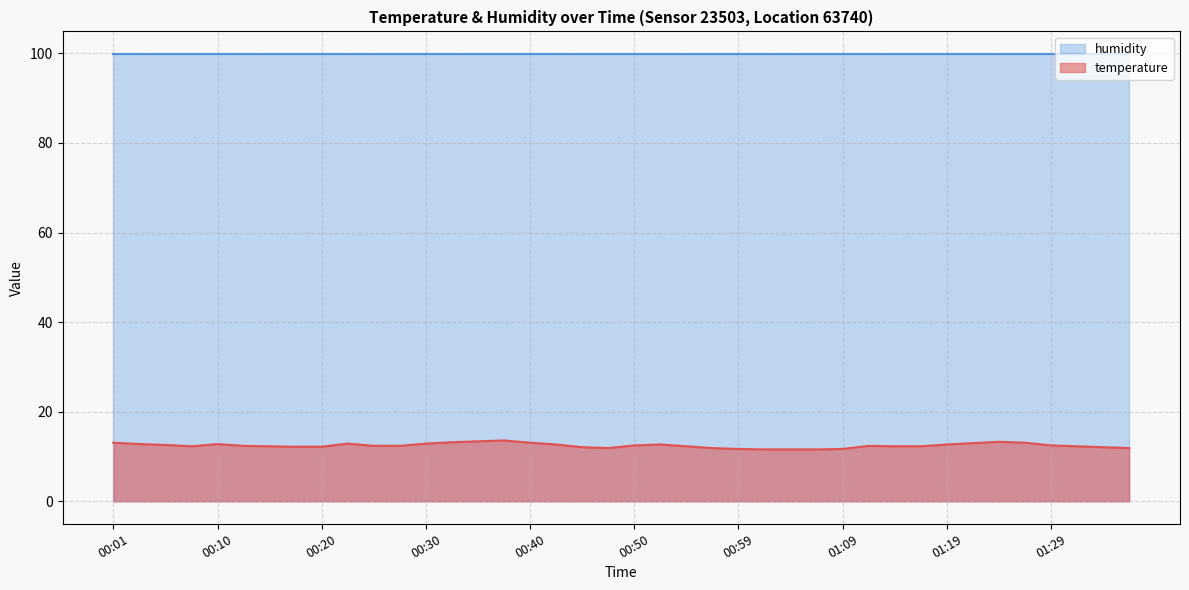

Where is the data nearest to the value 12?

00:45